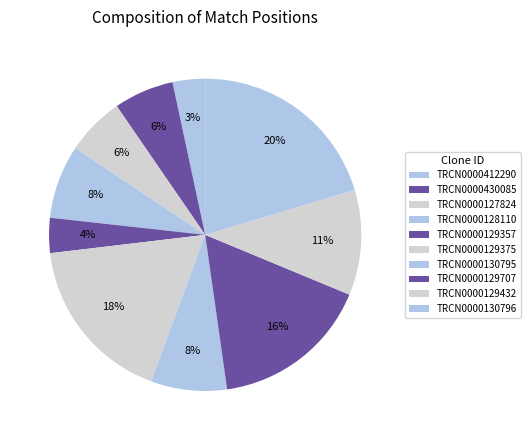

Combined, what portion of the pie is TRCN0000130796 and TRCN0000412290?

23.7%